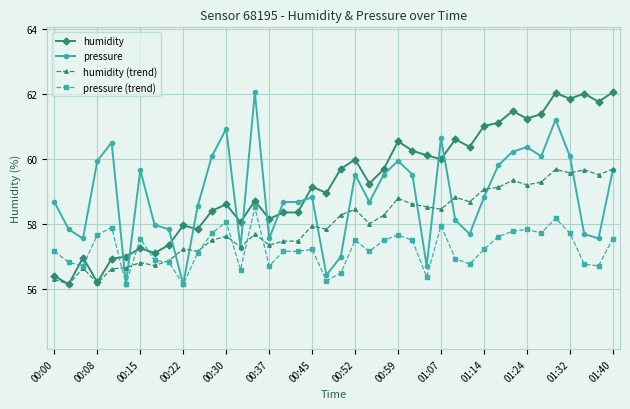

Which series has the largest total across all categories?

humidity